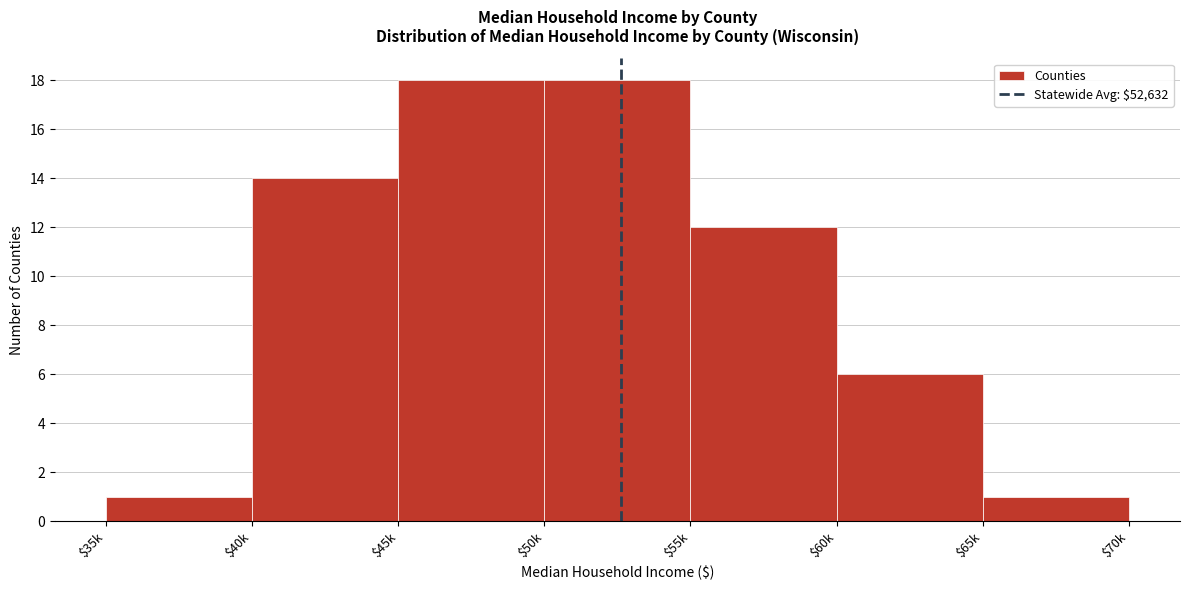

Reading left to right, list all the values displayed in this chart.

1	14	18	18	12	6	1